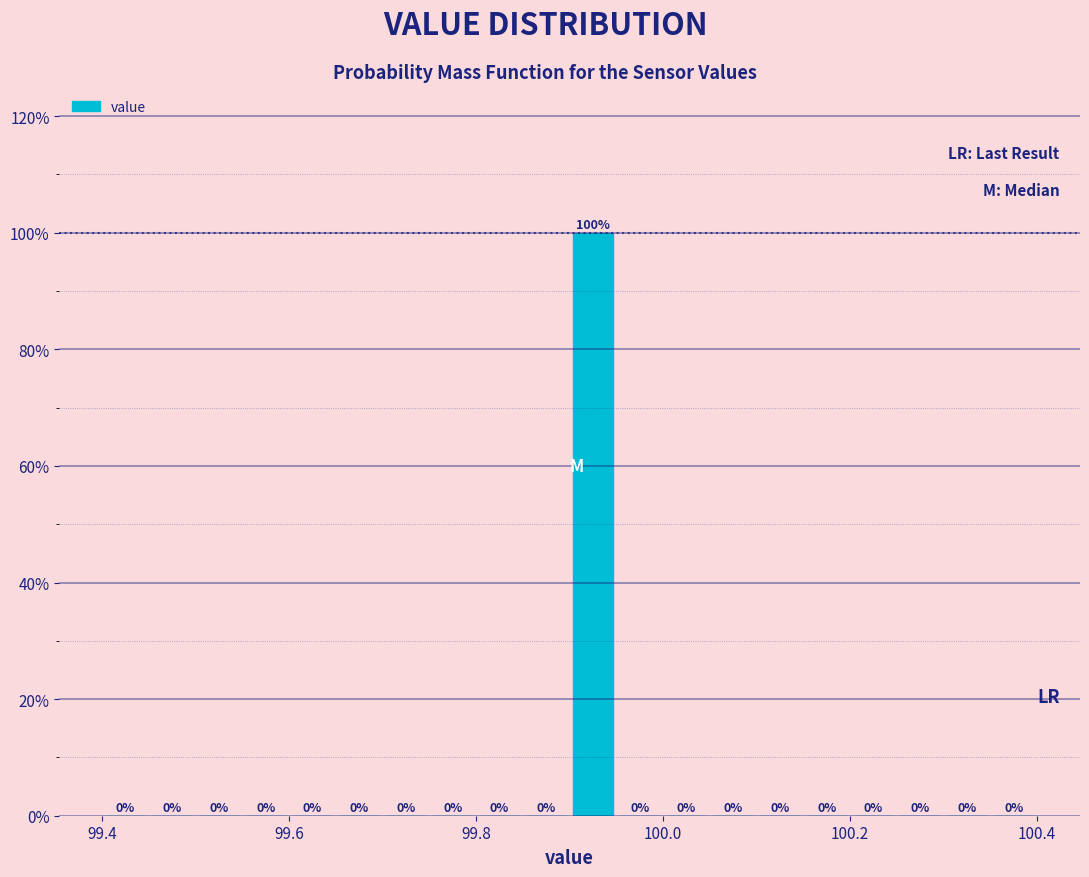

Read against the x-axis, roughly where is the centre of the tallest bar?

99.92